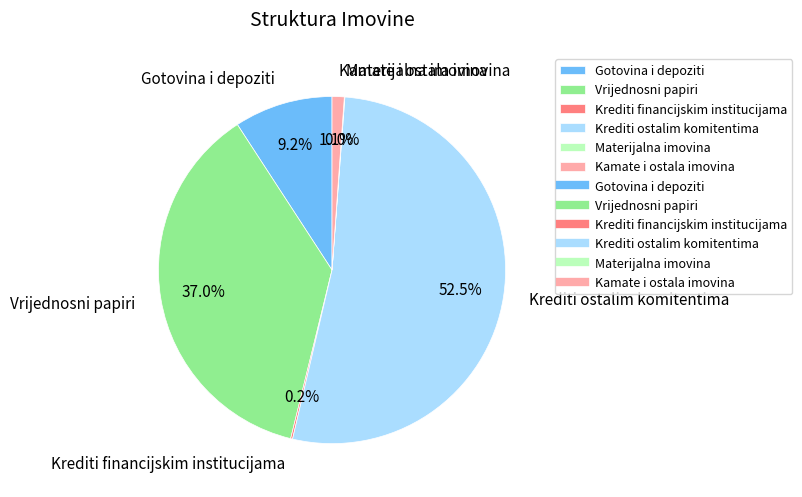

What percentage is NOT represented by Kamate i ostala imovina?

98.9%